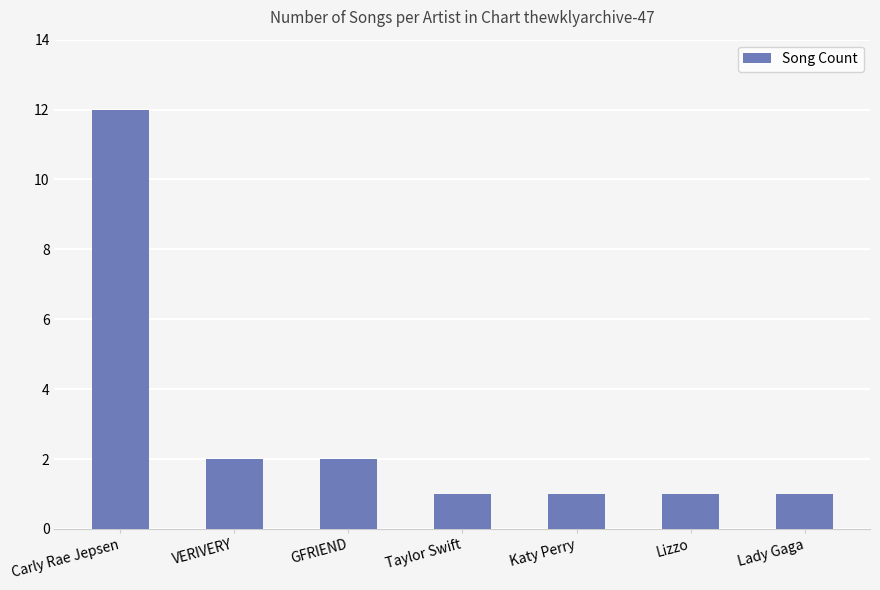

What is the sum of all values?

20